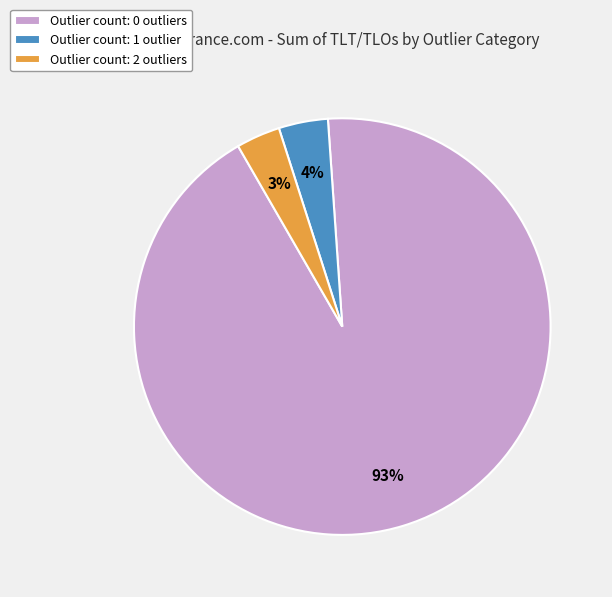

The Outlier count: 0 outliers slice represents 93% of the pie. True or false?

True